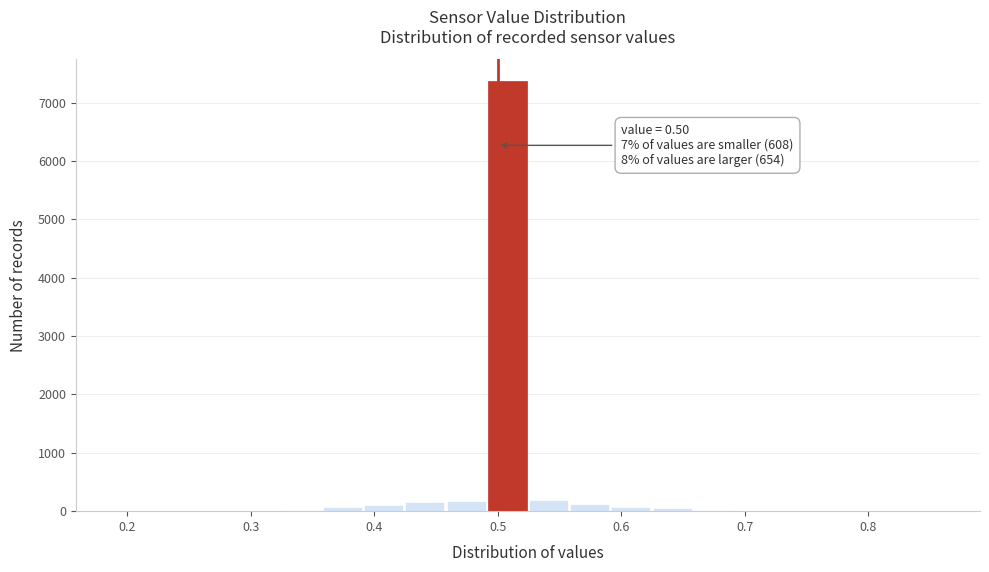

Read against the x-axis, roughly where is the centre of the tallest bar?

0.51